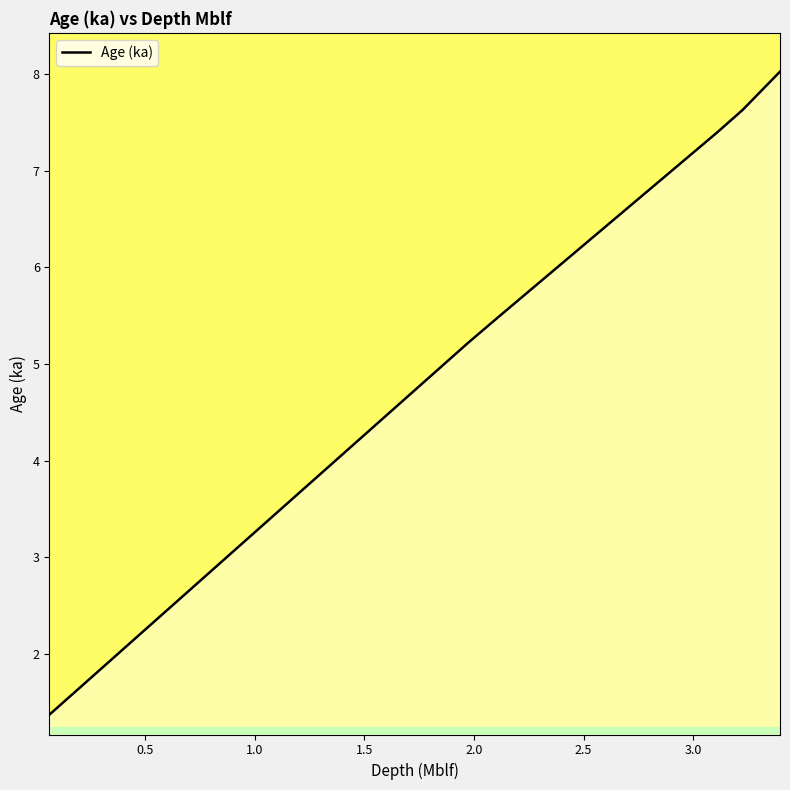

How many lines are shown in the chart?

1